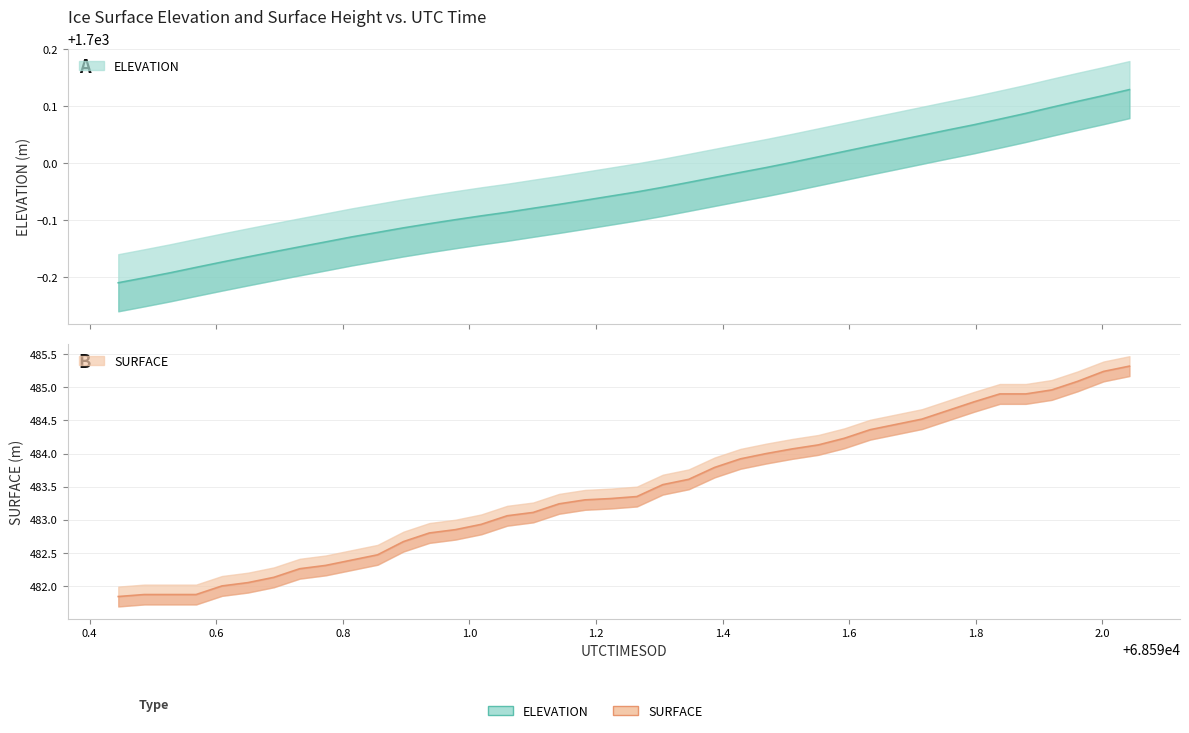

The ELEVATION series shows 3006.3 at 22. True or false?

False